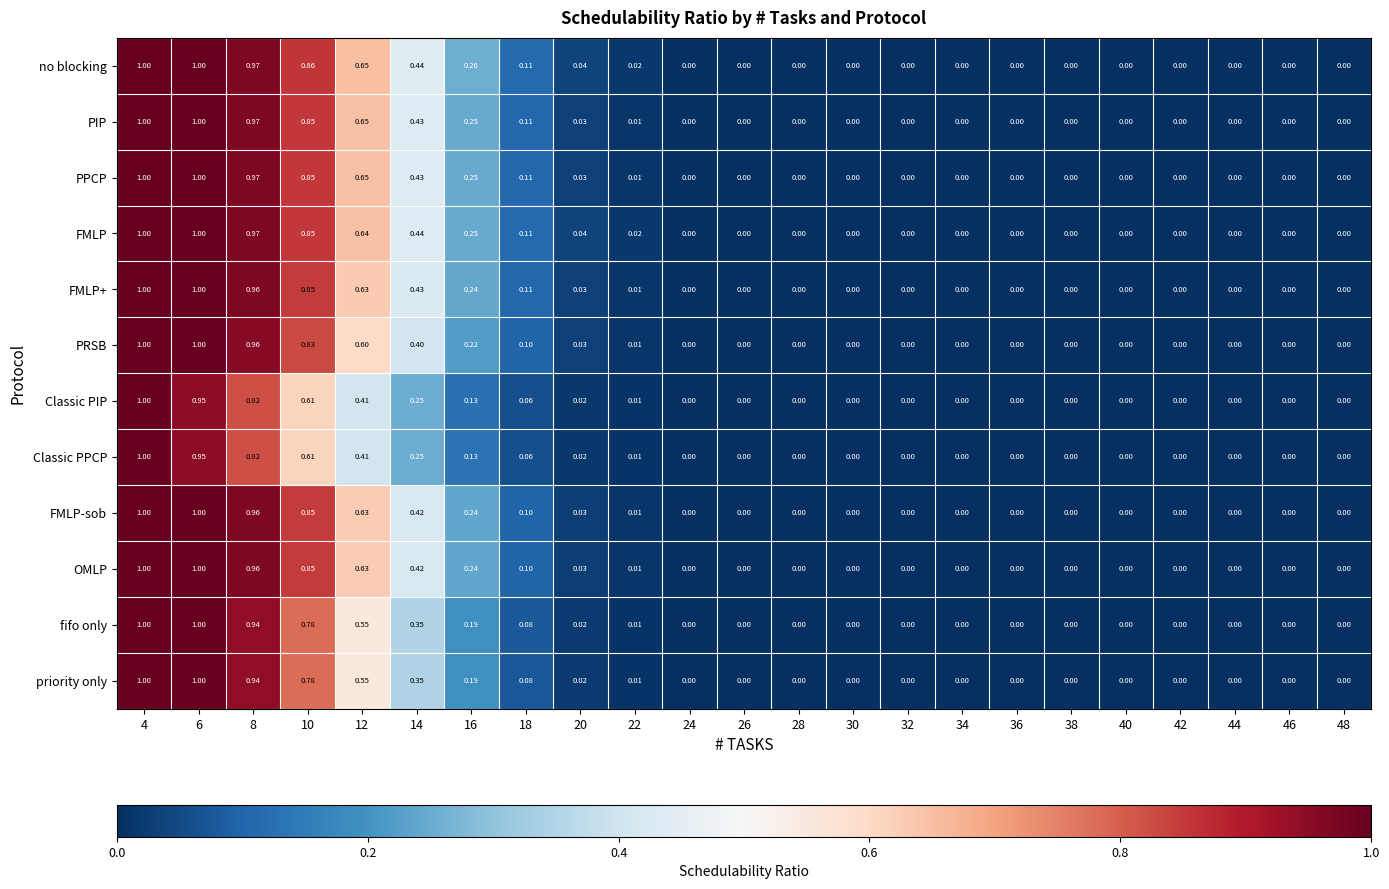

What is the total value across all series at 8?

11.2